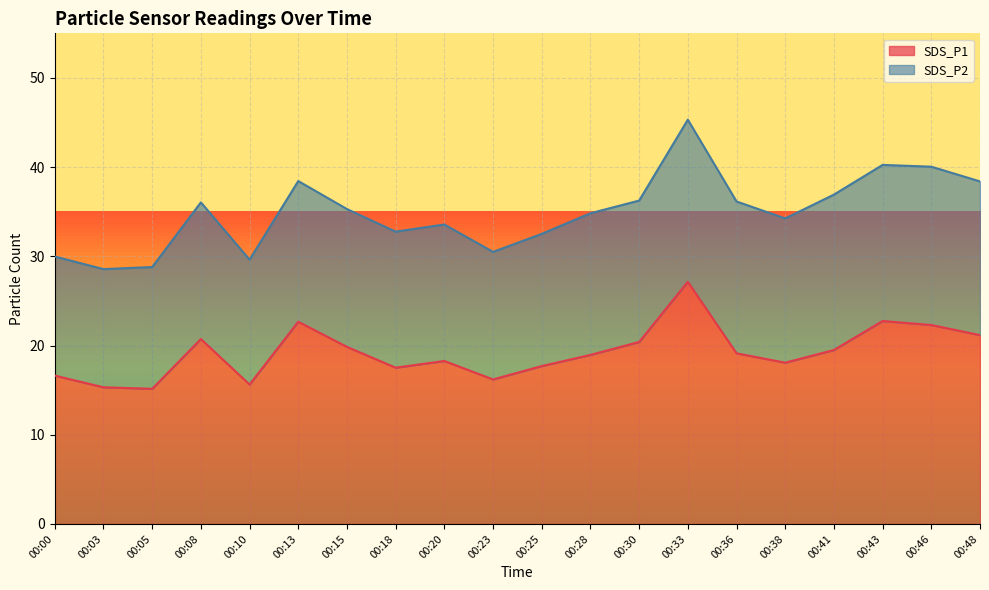

Reading left to right, extract all data points from this chart.

00:00=16.6	00:03=15.3	00:05=15.2	00:08=20.7	00:10=15.6	00:13=22.7	00:15=19.9	00:18=17.5	00:20=18.3	00:23=16.2	00:25=17.7	00:28=18.9	00:30=20.4	00:33=27.1	00:36=19.1	00:38=18.1	00:41=19.5	00:43=22.8	00:46=22.3	00:48=21.2